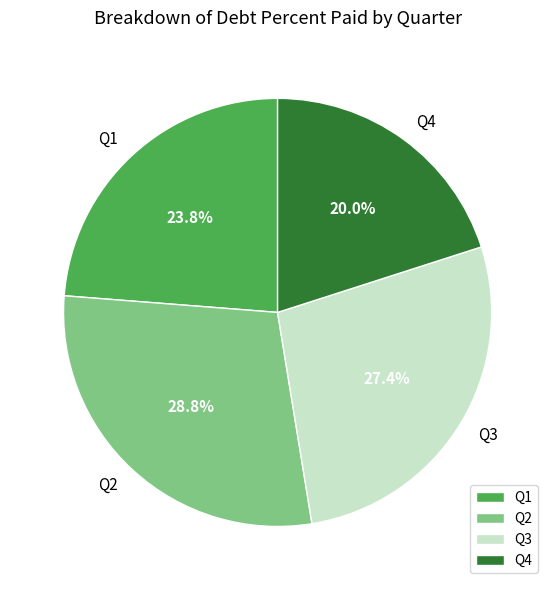

To the nearest percent, what is the average slice percentage?

25%